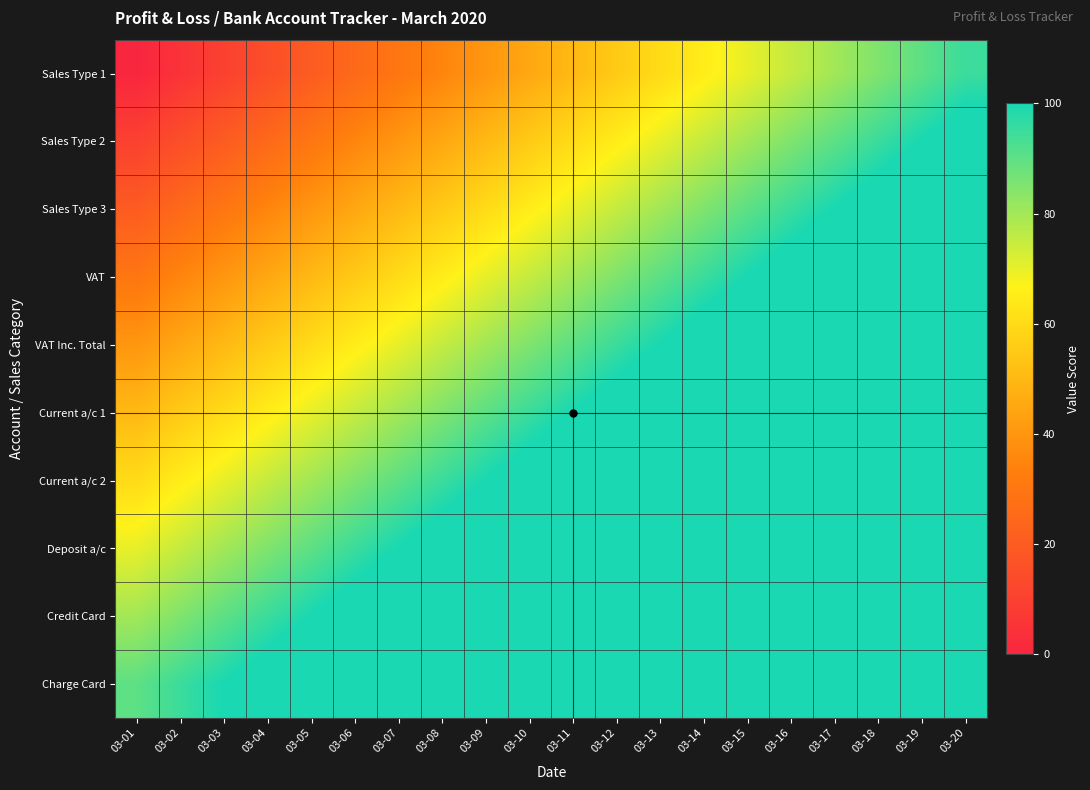

How many categories are shown in the chart?

20